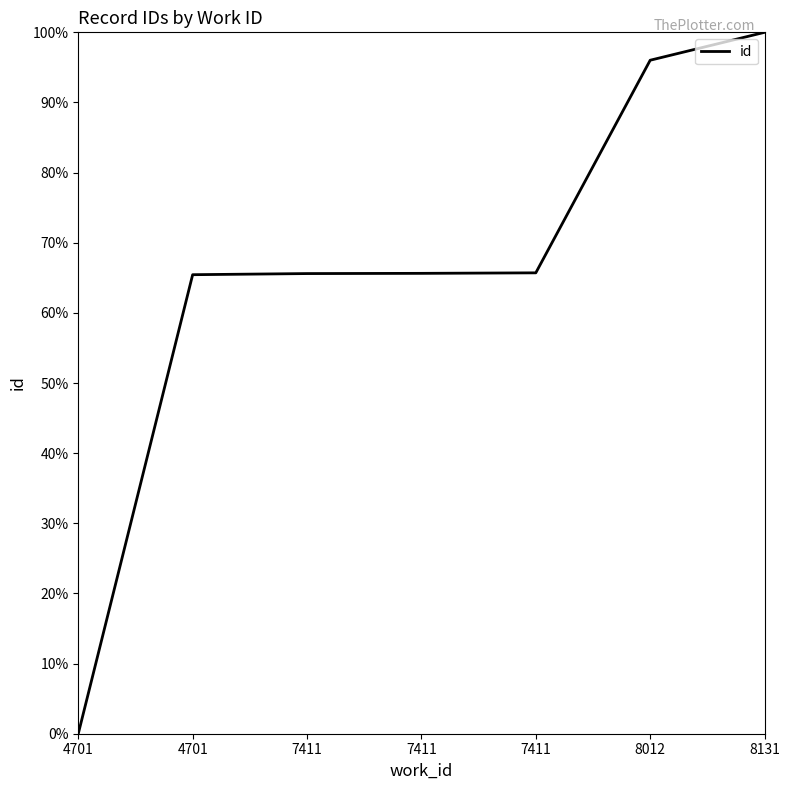

Count the number of data series in this chart.

1